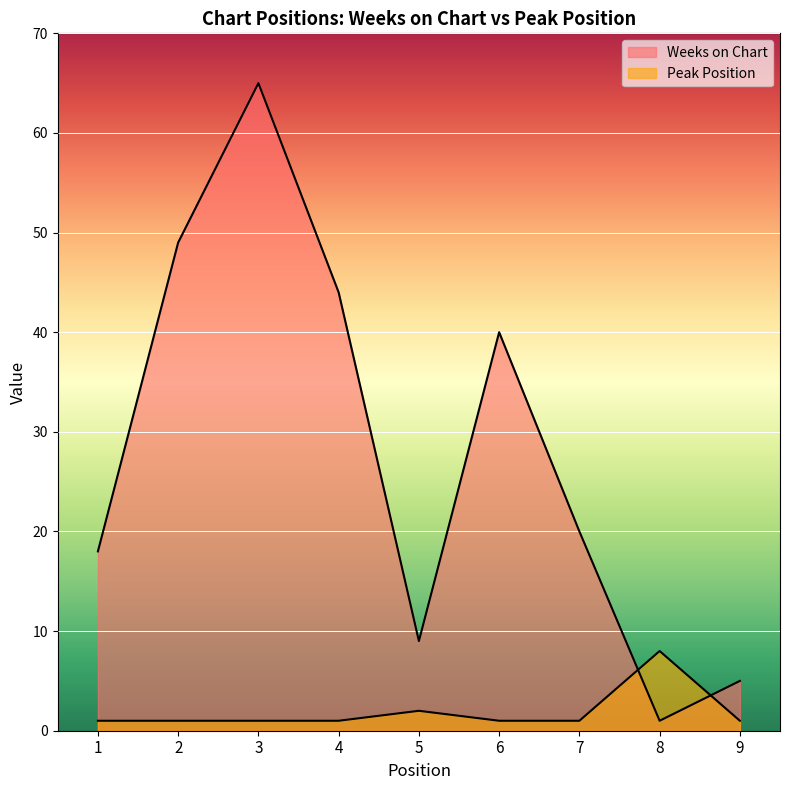

Which category has the highest value in the Weeks on Chart series?

3